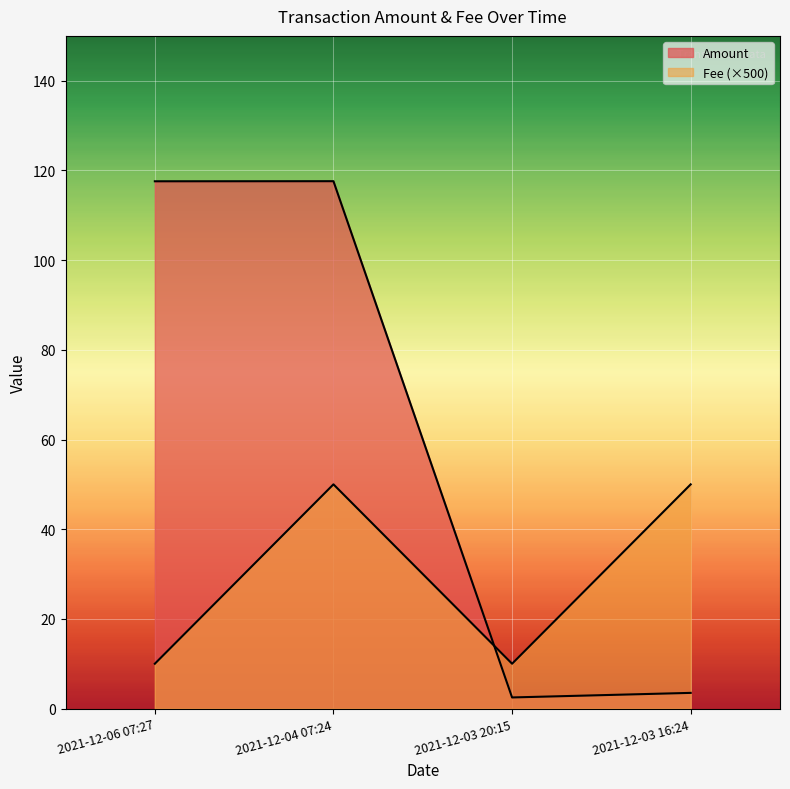

What is the greatest value displayed?

117.6